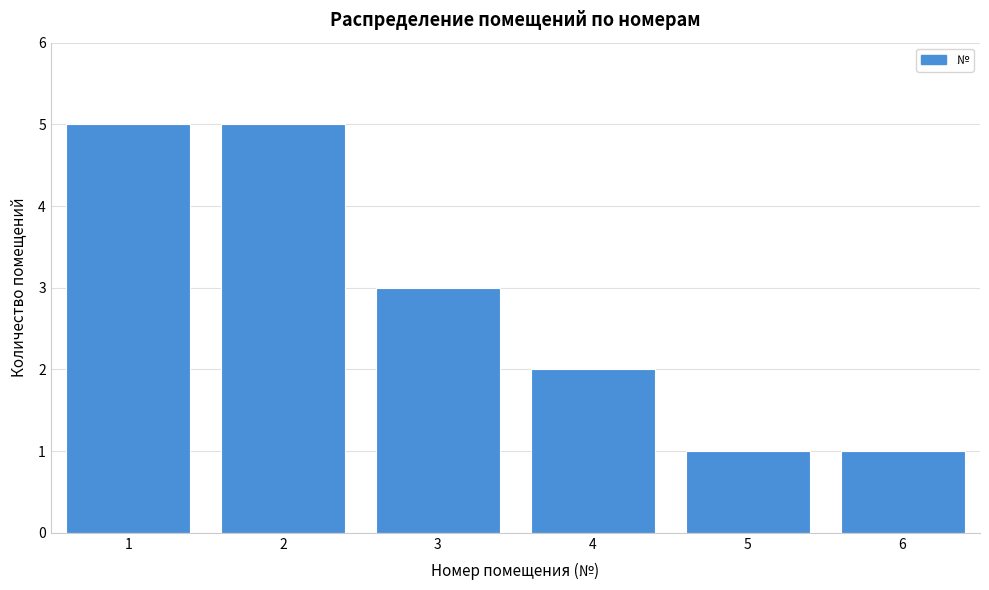

Reading left to right, transcribe this chart: for each bar, give the range it covers on the x-axis and its height. The values are not printed on the chart, so give them approximately, as read against the axis.

0.5 to 1.5: 5
1.5 to 2.5: 5
2.5 to 3.5: 3
3.5 to 4.5: 2
4.5 to 5.5: 1
5.5 to 6.5: 1